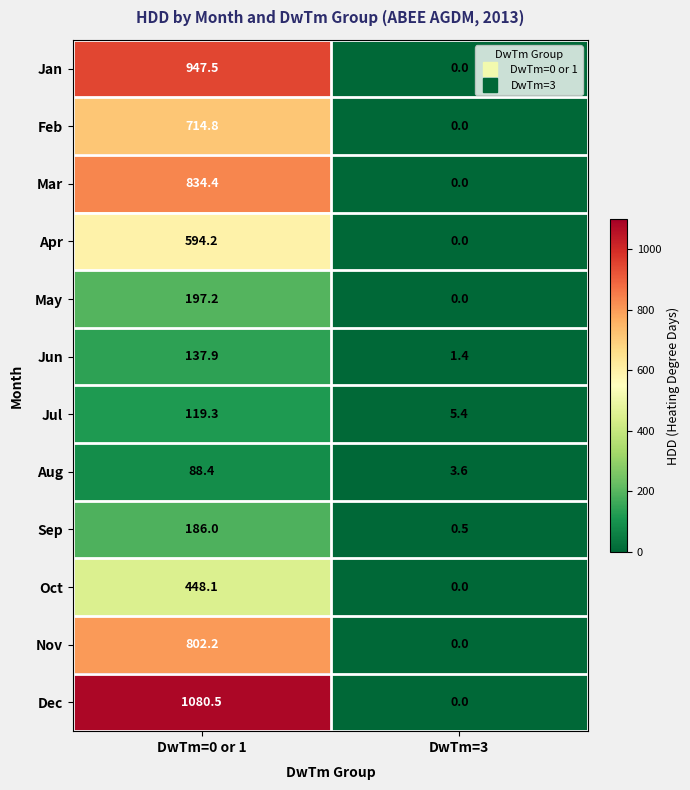

Which series has the widest spread of values?

Dec